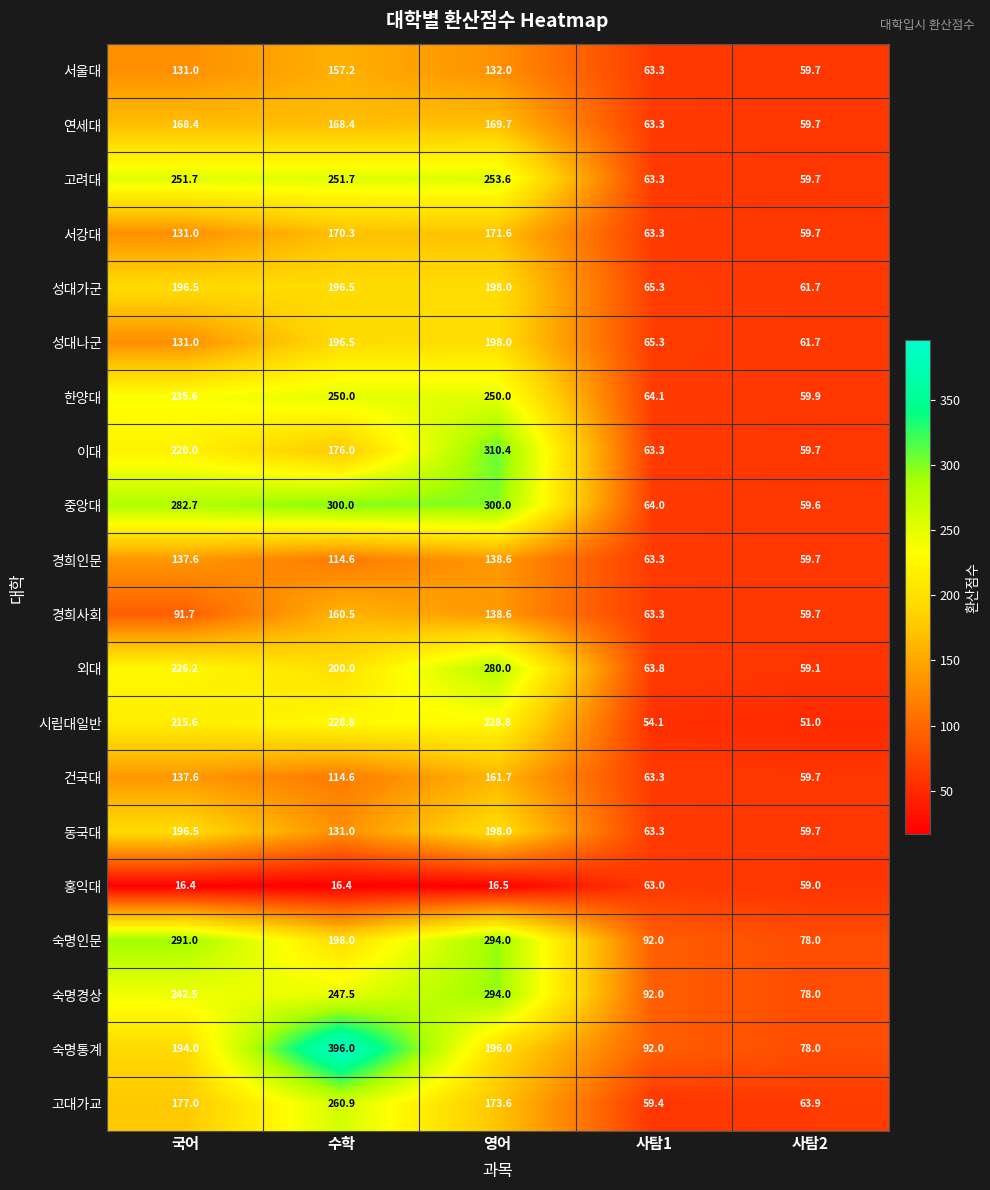

At which label is 고대가교 closest to 160?

영어